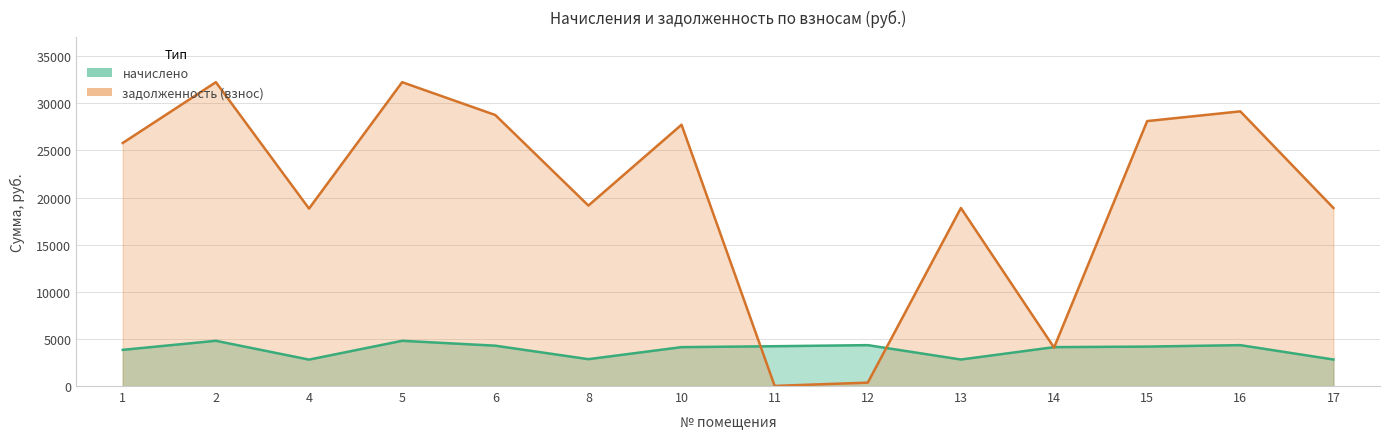

At which label does задолженность (взнос) reach its peak?

2